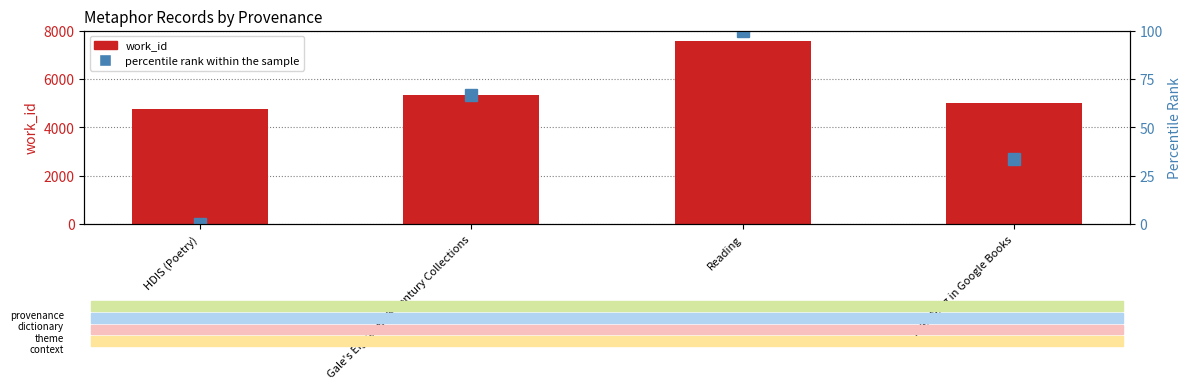

Are the bars horizontal?

No